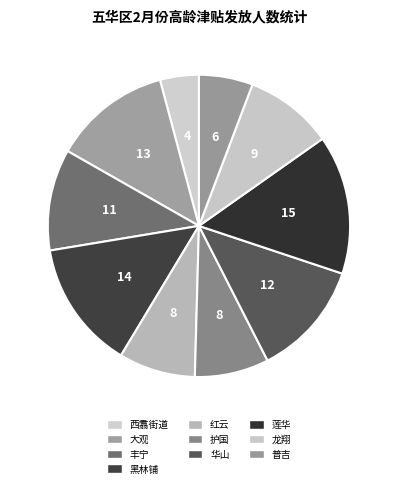

What percentage do 护国 and 红云 together represent?

16.1%